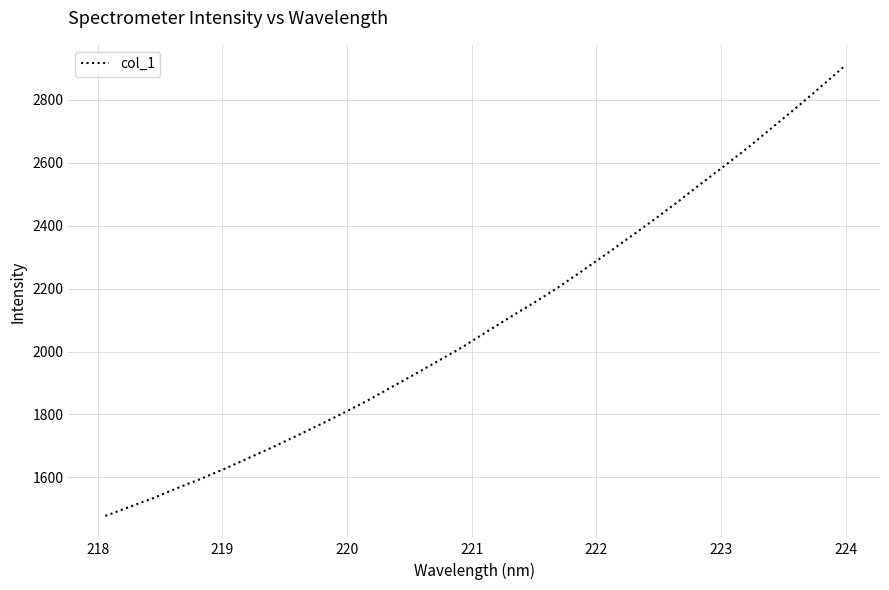

What is the difference between the maximum and minimum values?

1426.4